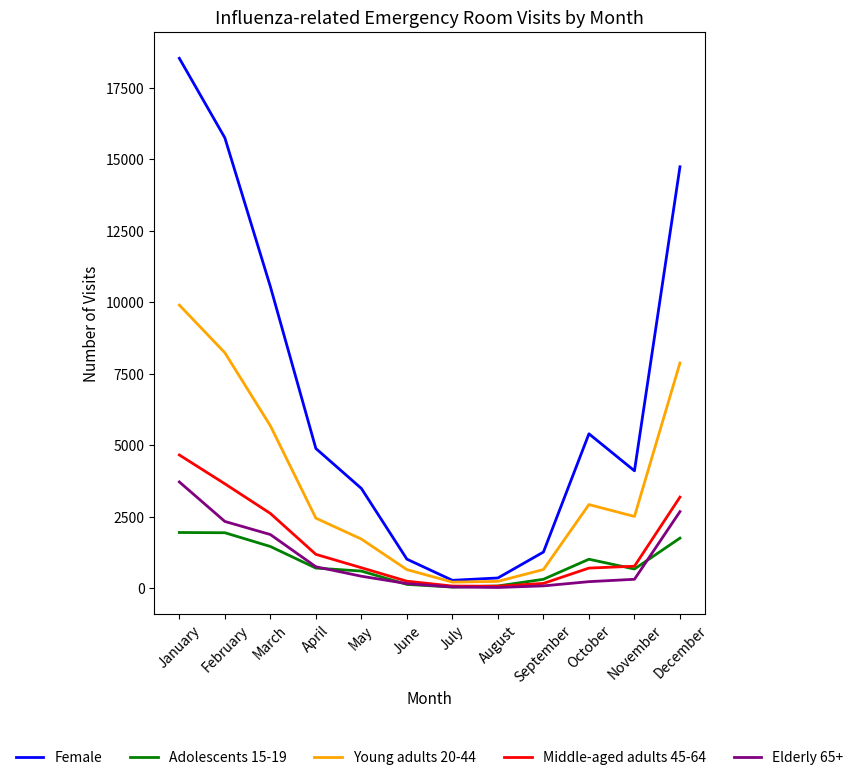

How many lines are shown in the chart?

5